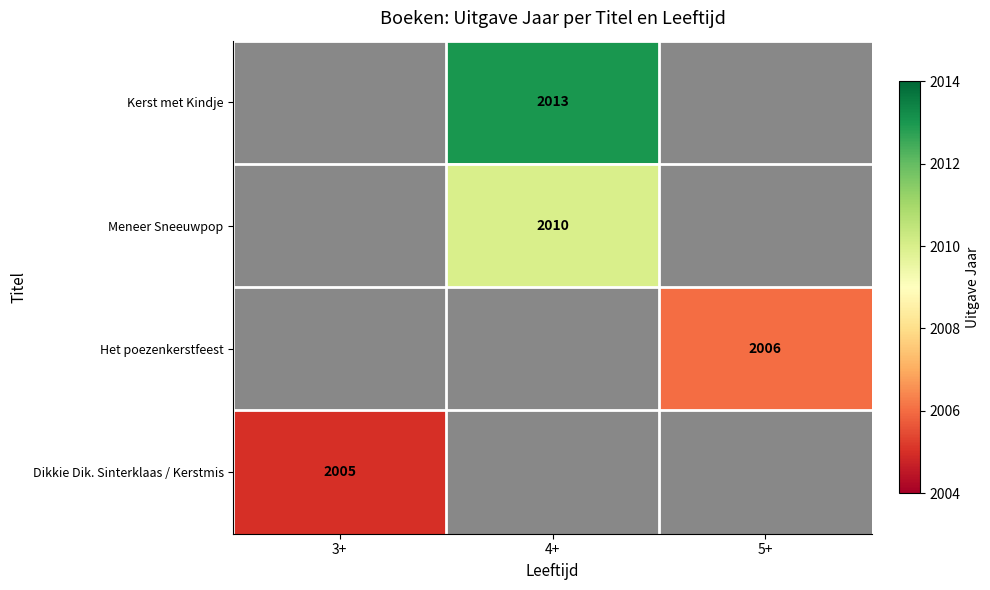

Which label corresponds to the smallest value in the chart?

3+